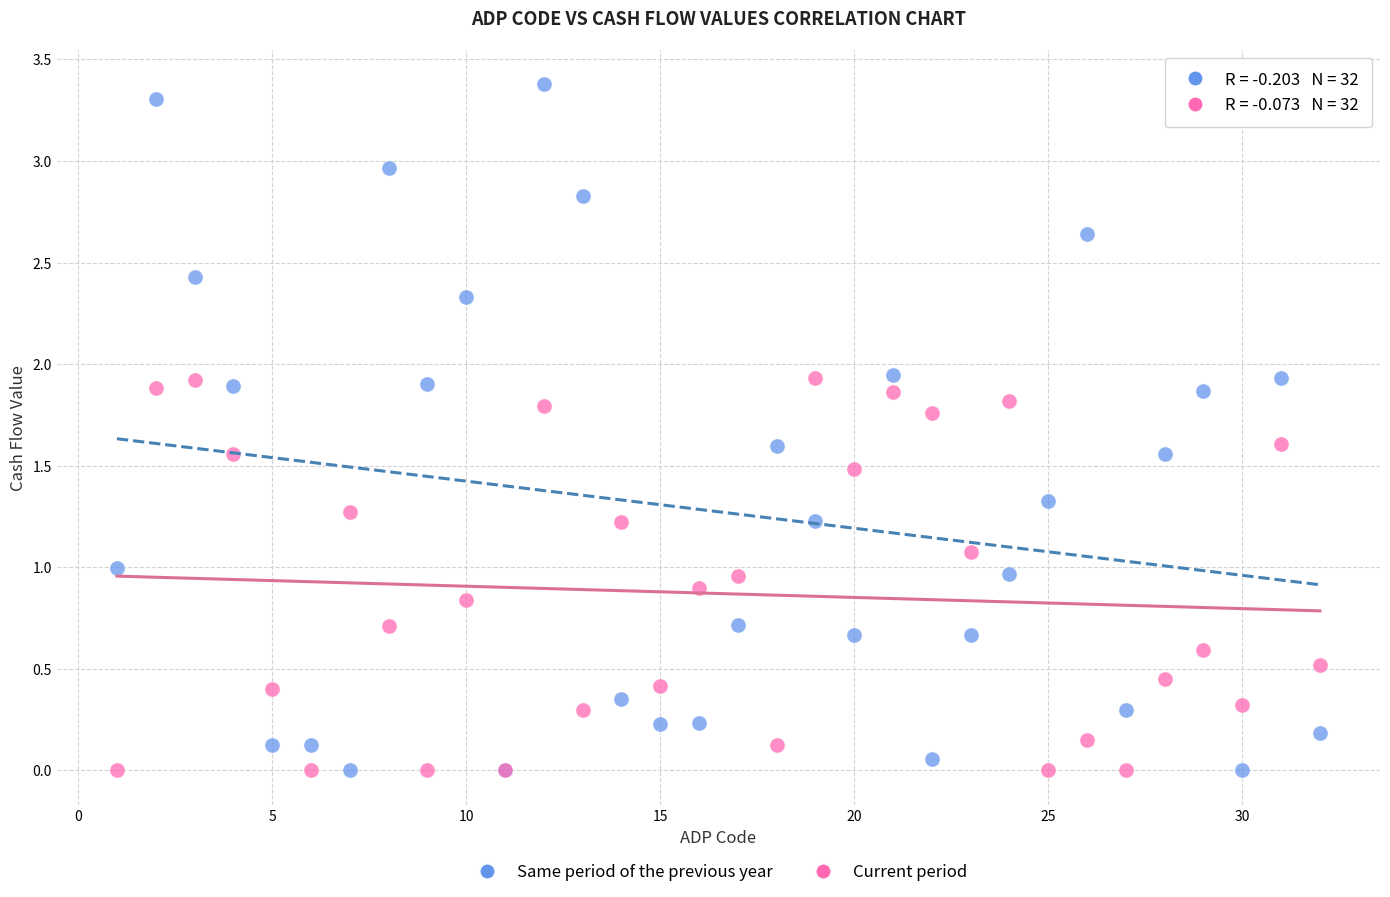

Which series has the widest spread of Y values?

Same period of the previous year